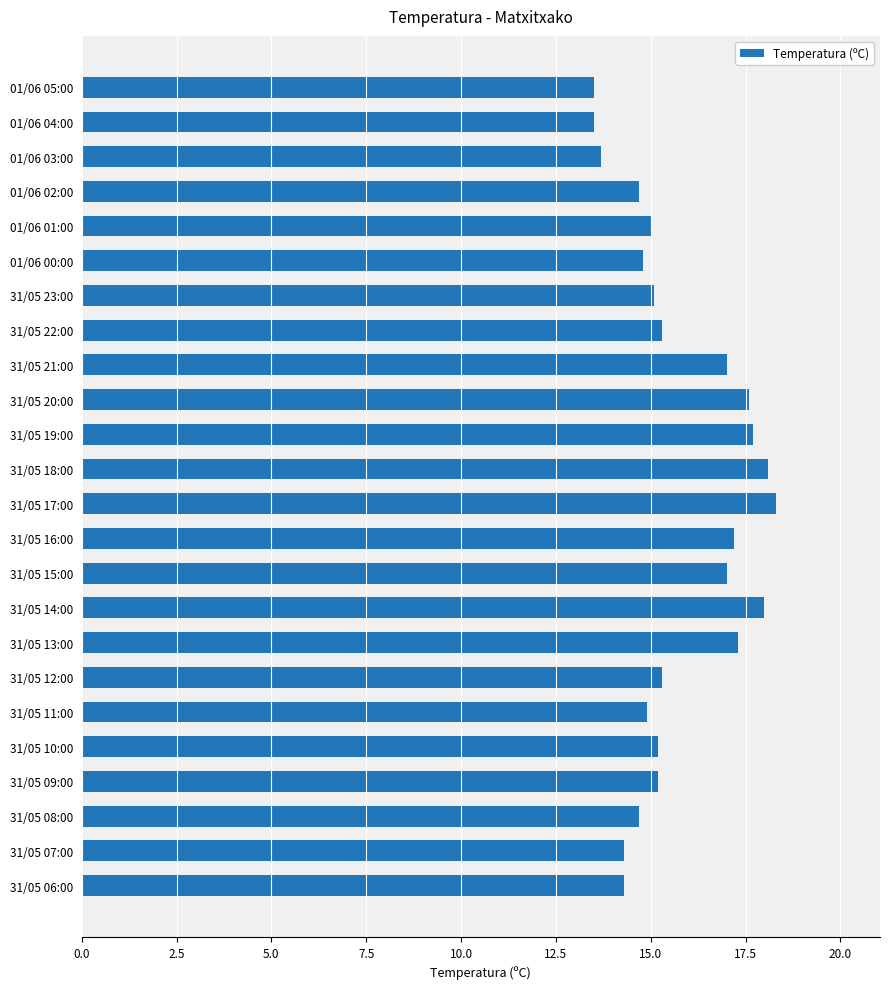

What is the average value?

15.7